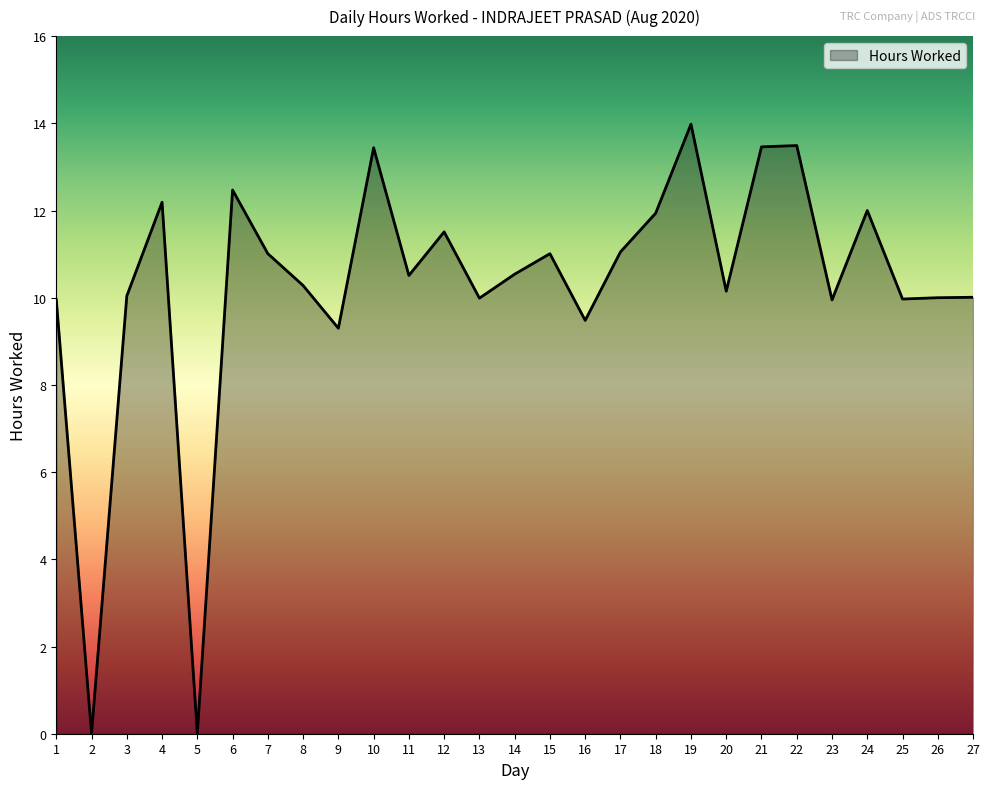

At which category does the data reach its first local valley?

2